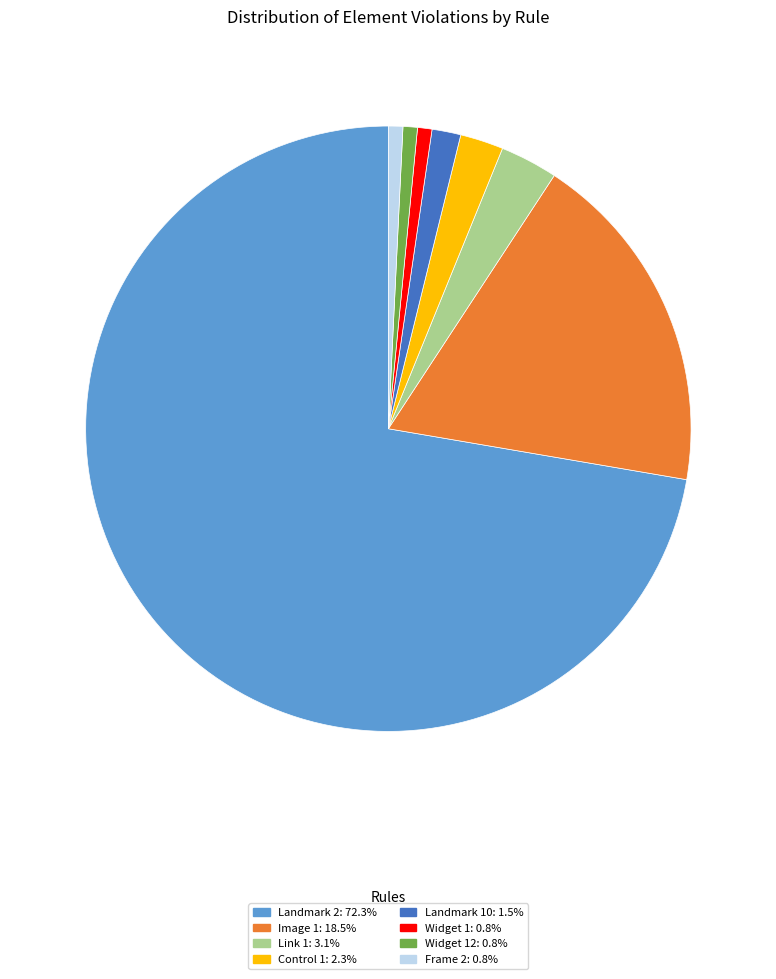

Is there any slice that represents more than half of the pie?

Yes